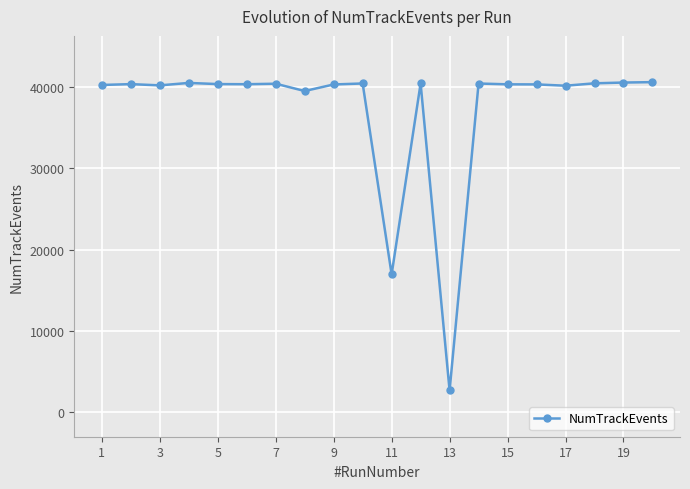

What is the value of the 15th point from the left?

40319